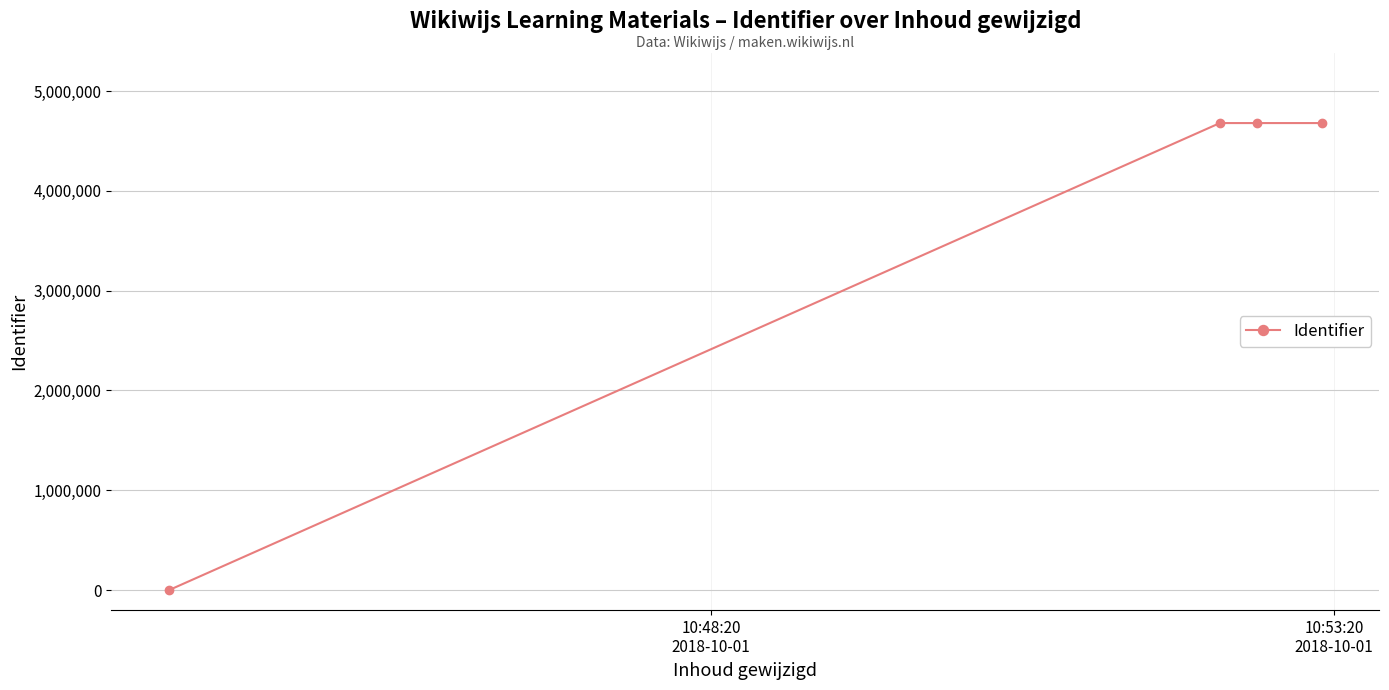

What is the greatest value displayed?

4678870